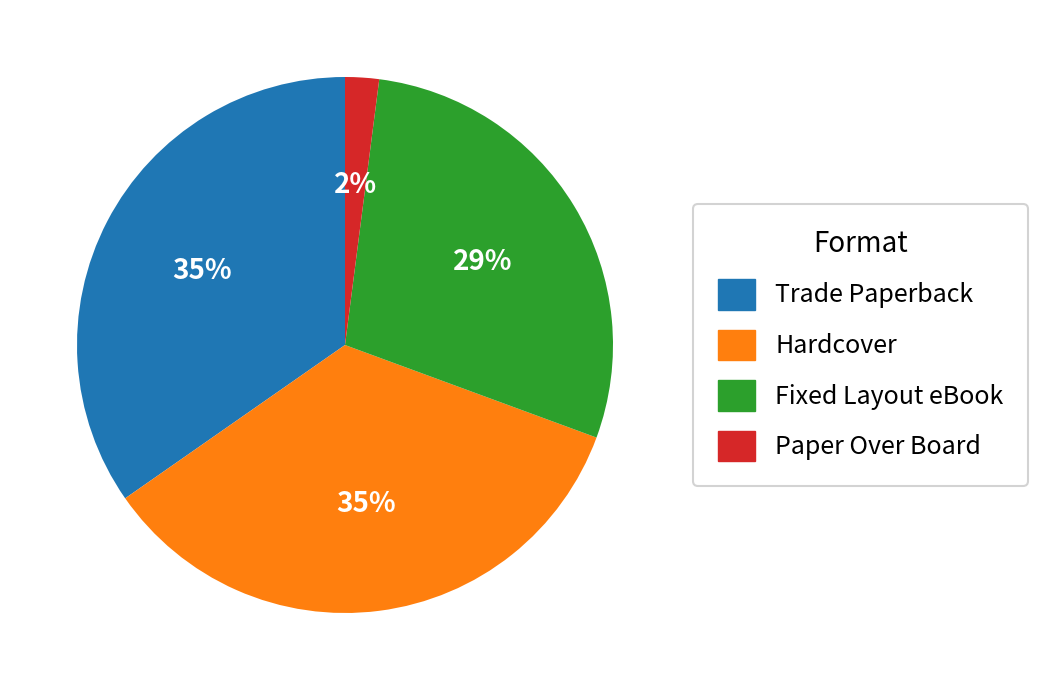

To the nearest percent, what is the difference between the largest and smallest slice percentages?

33%